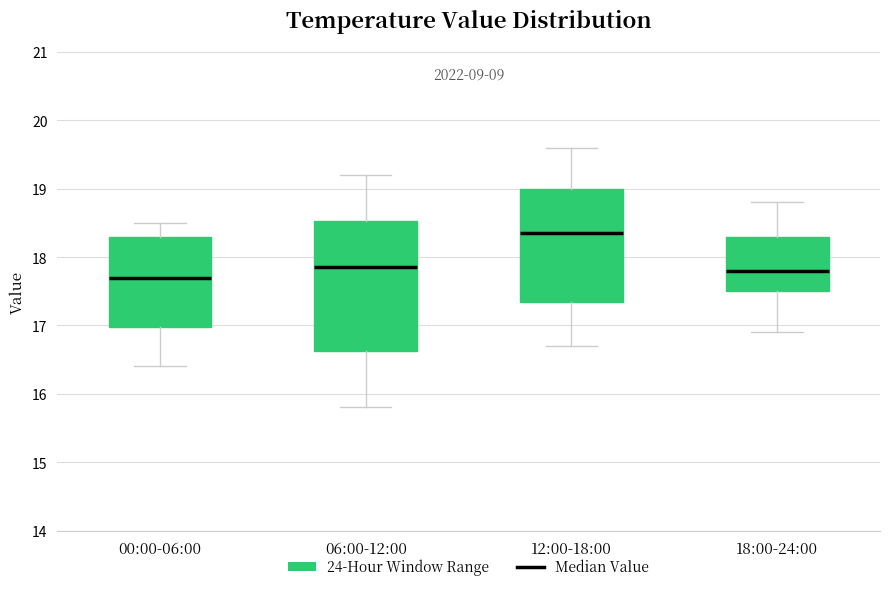

Reading left to right, read every box against the y-axis: the position of its median line, the range the box covers, and the ends of its whiskers. The values are not printed on the chart, so give them approximately, as read against the axis.

00:00-06:00: median 17.7, box 17.0 to 18.3, whiskers 16.4 to 18.5
06:00-12:00: median 17.9, box 16.6 to 18.5, whiskers 15.8 to 19.2
12:00-18:00: median 18.4, box 17.4 to 19.0, whiskers 16.7 to 19.6
18:00-24:00: median 17.8, box 17.5 to 18.3, whiskers 16.9 to 18.8